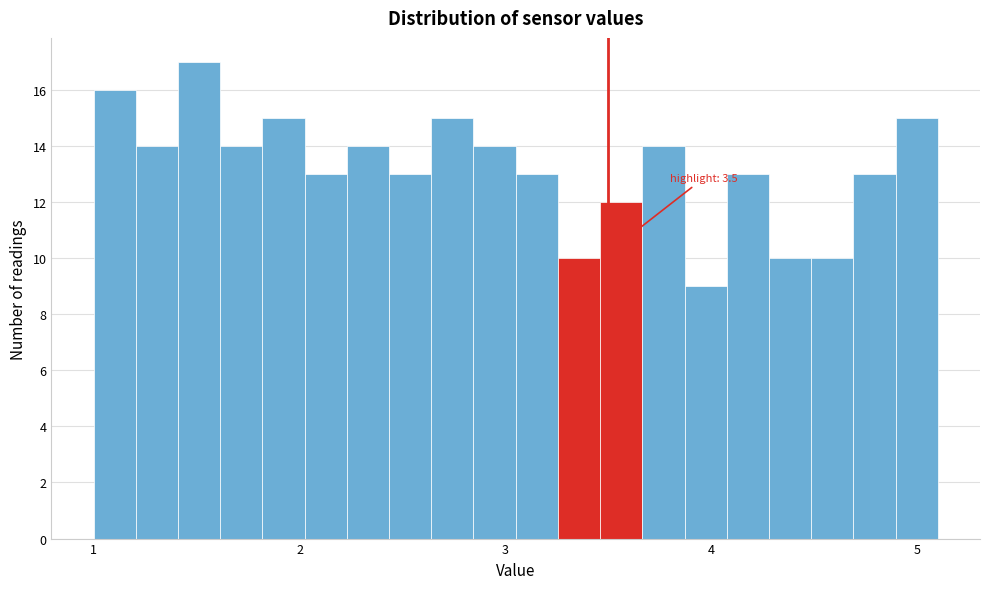

Around what value on the x-axis is the tallest bar? Give the approximate position of its centre, as read against the axis.

1.5